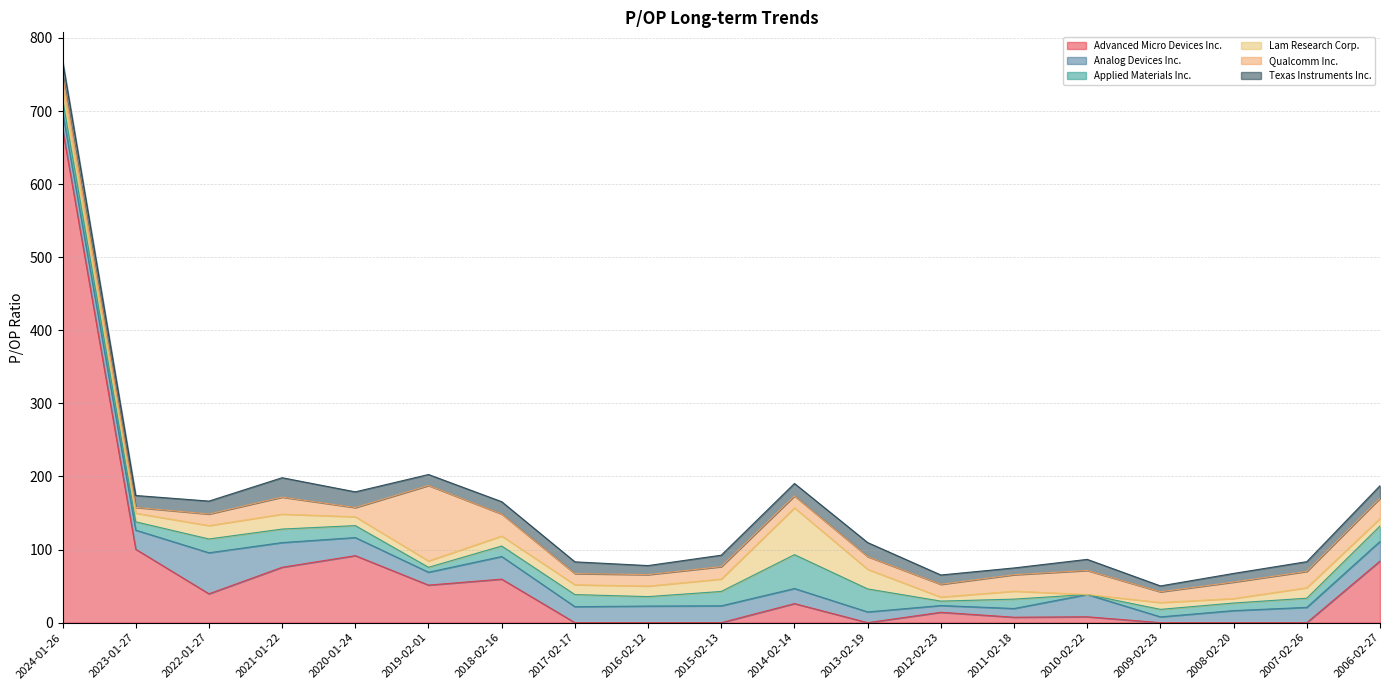

What is the label of the 15th point from the right?

2020-01-24